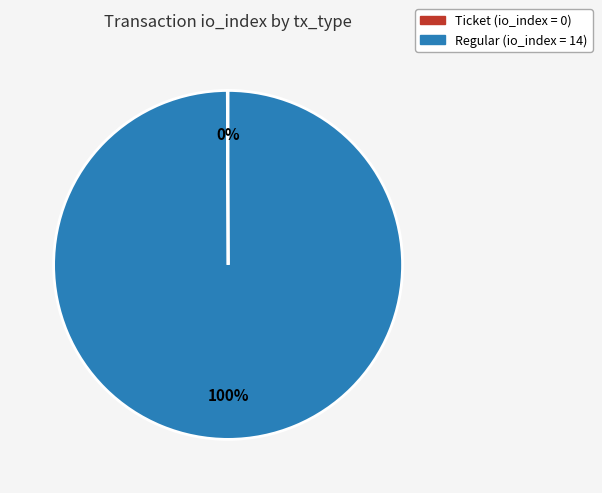

Is there any slice that represents more than half of the pie?

Yes